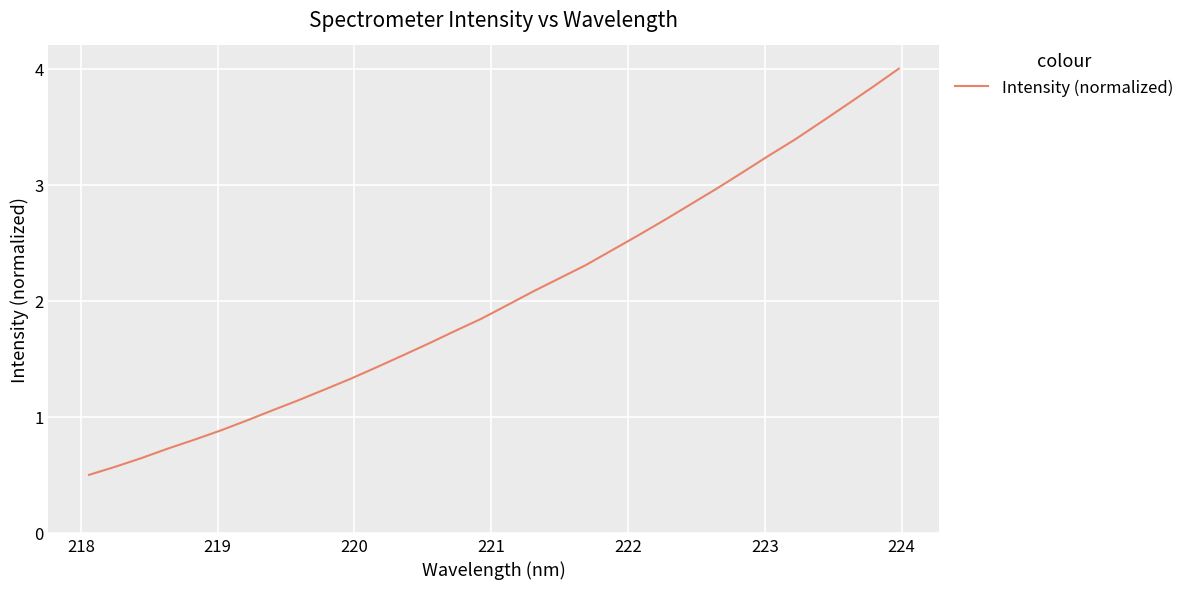

What is the maximum value shown in the chart?

4.0